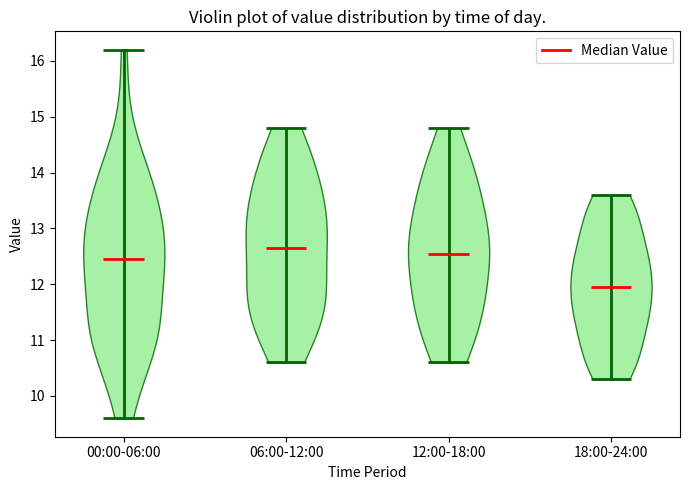

What is the highest point the violin for 06:00-12:00 reaches on the y-axis? The values are not printed on the chart, so give them approximately, as read against the axis.

14.8